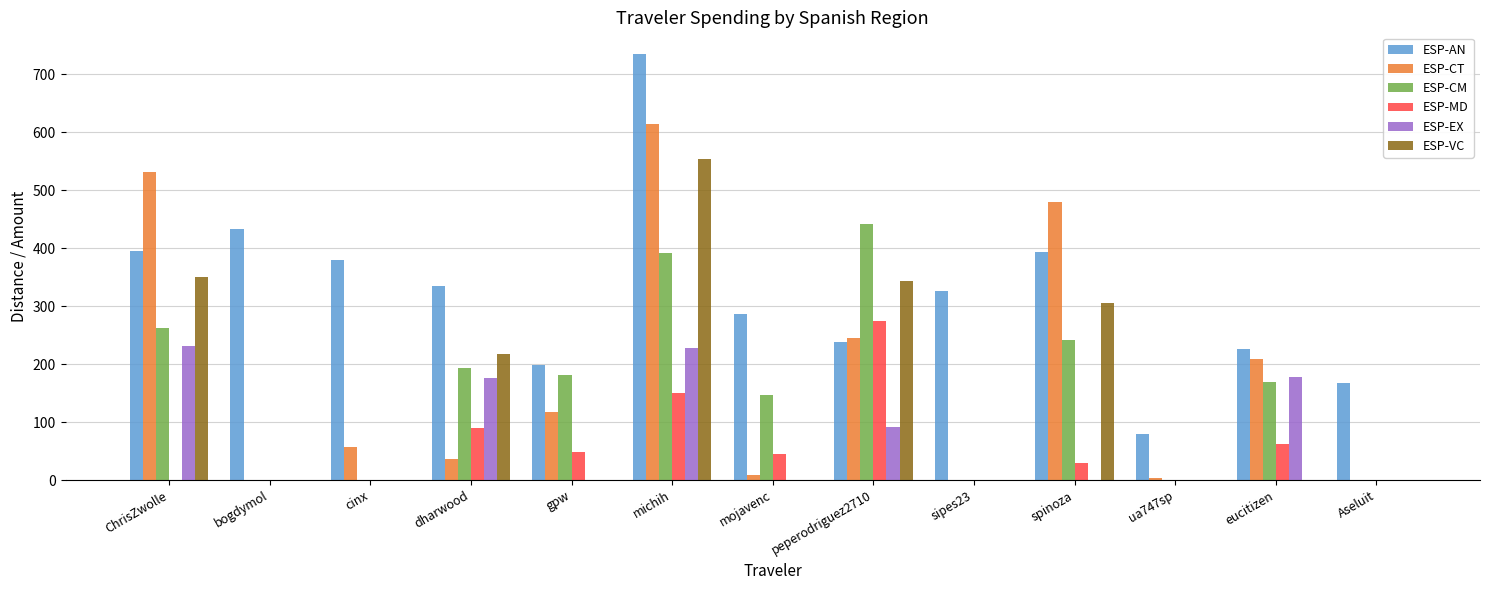

What is the average value of the ESP-EX series?

69.5